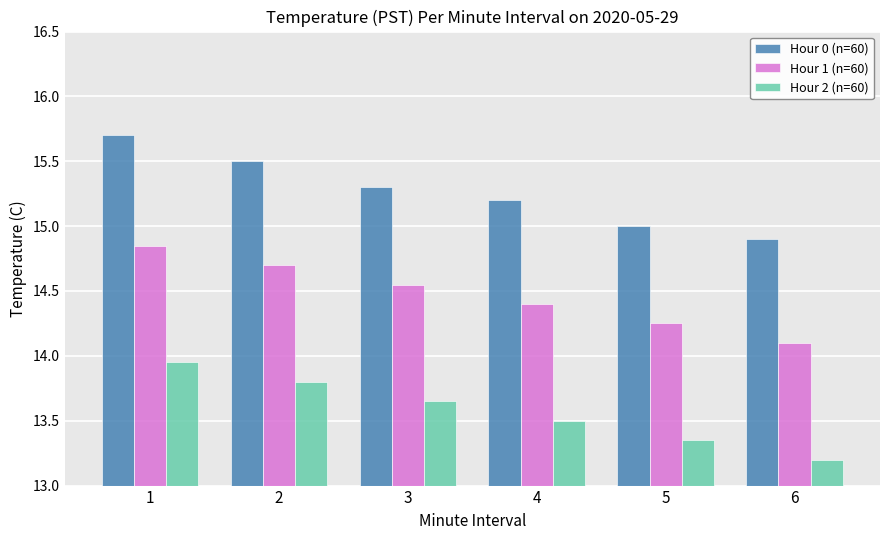

Which category has the lowest value in the Hour 2 (n=60) series?

6